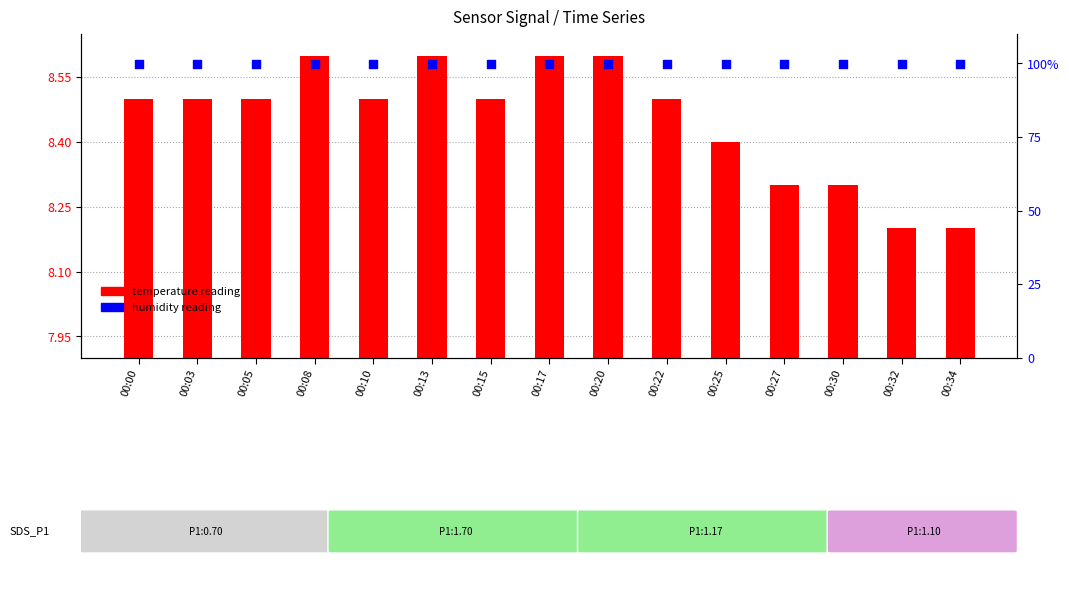

Which series has the largest total across all categories?

humidity reading